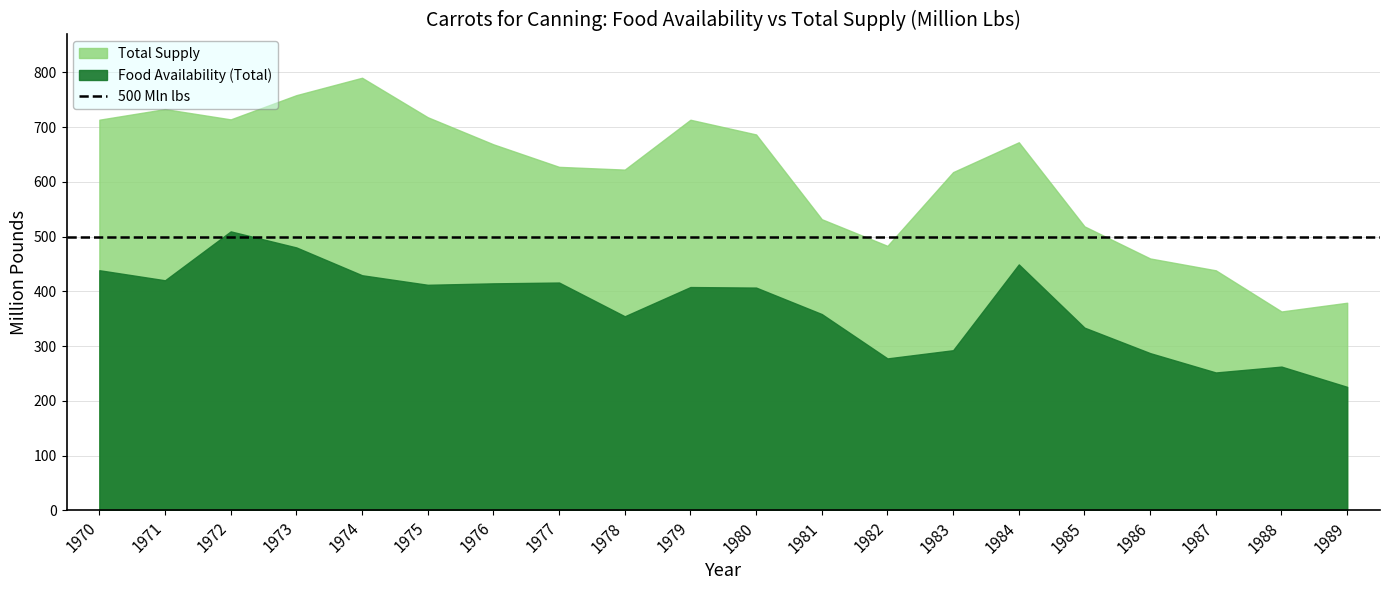

What is the spread (max minus min) of values at 1975?

305.9